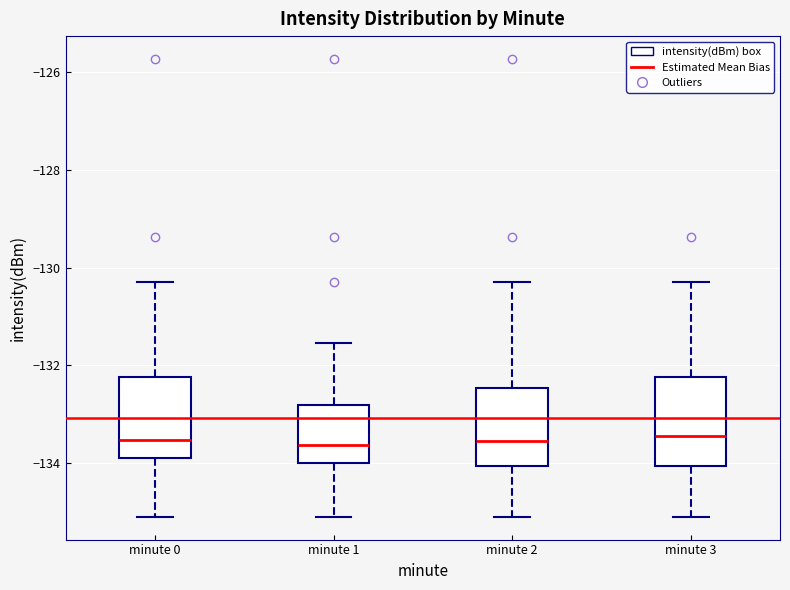

Reading left to right, transcribe this box plot: for each box, give where its median line is, the range the box spans, and where its two whiskers end, as read against the y-axis. The values are not printed on the chart, so give them approximately, as read against the axis.

minute 0: median -133.6, box -133.8 to -132.2, whiskers -135.0 to -130.2
minute 1: median -133.6, box -134.0 to -132.8, whiskers -135.0 to -131.6
minute 2: median -133.6, box -134.0 to -132.4, whiskers -135.0 to -130.2
minute 3: median -133.4, box -134.0 to -132.2, whiskers -135.0 to -130.2